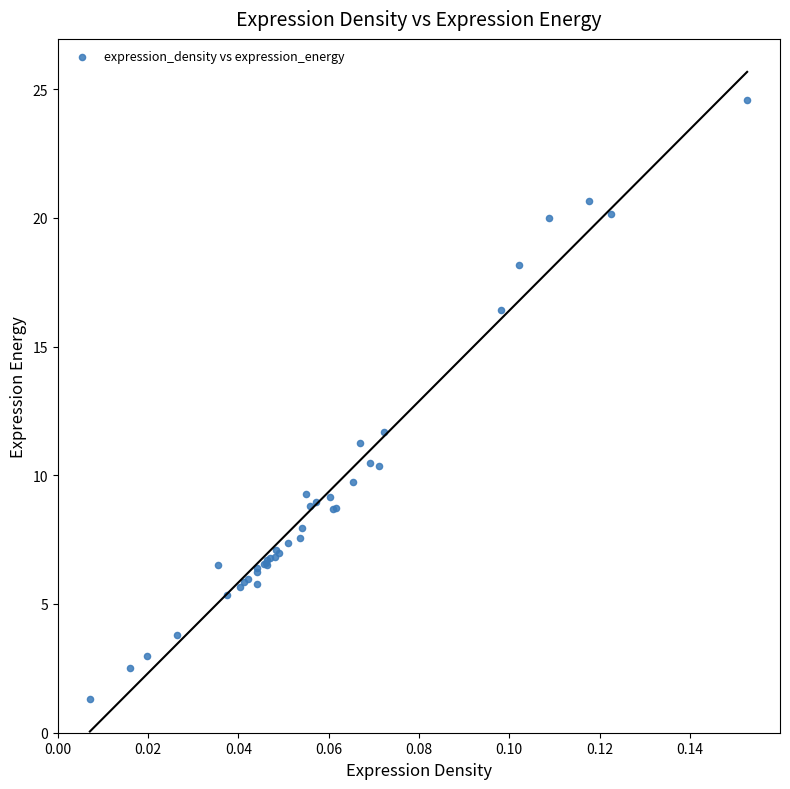

What Y value in the scatter plot is closest to 12?

11.7